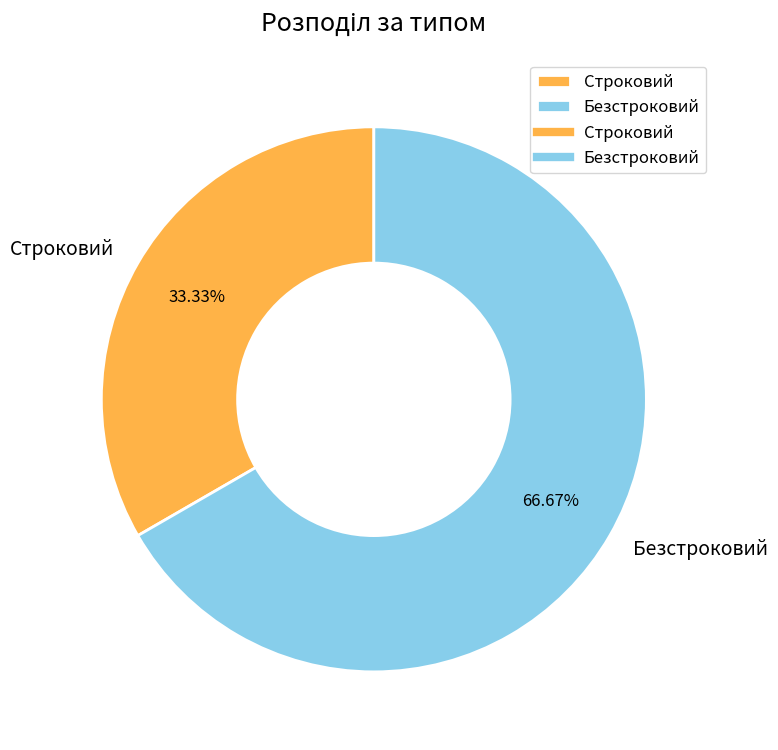

Do Строковий and Безстроковий together represent more than half of the pie?

Yes